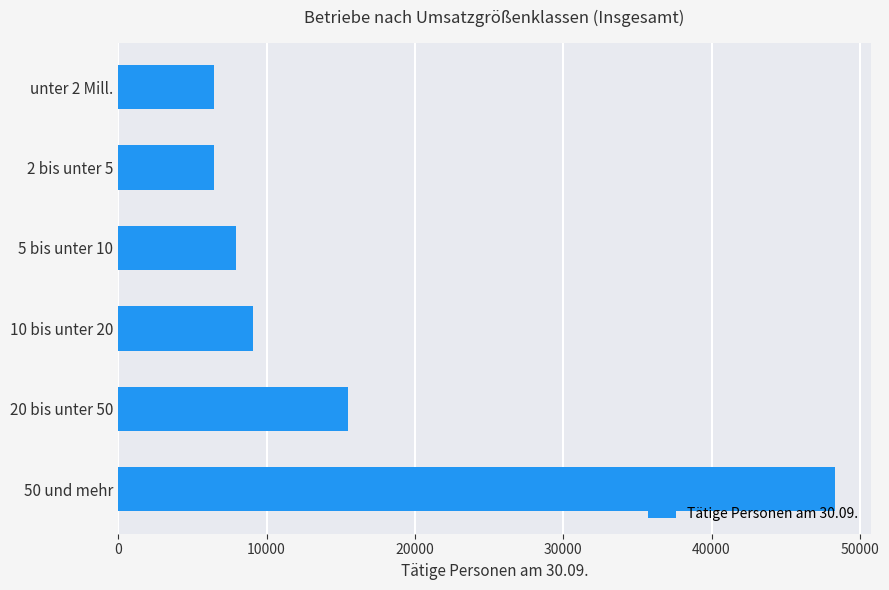

Where is the data nearest to the value 27382?

20 bis unter 50